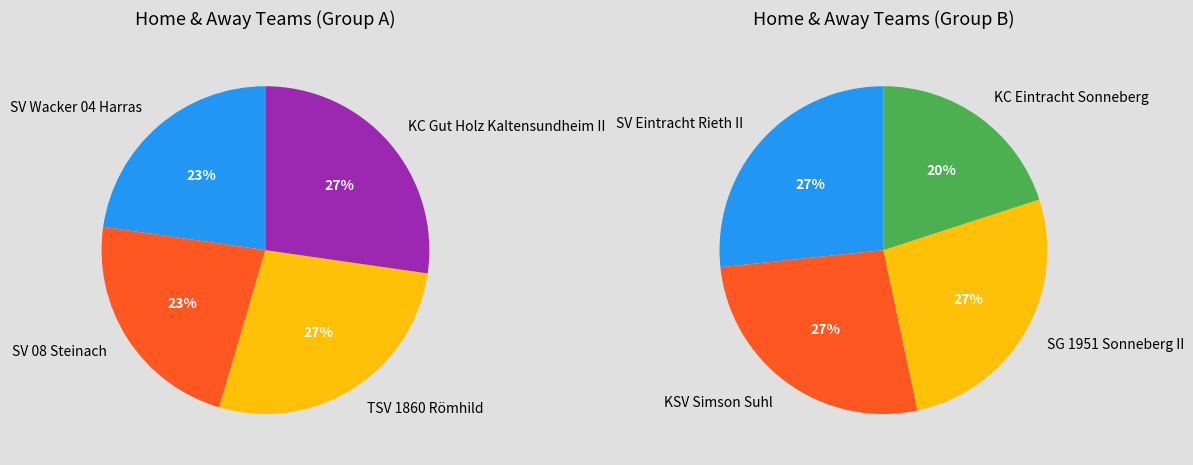

Which category has the biggest portion of the pie?

TSV 1860 Römhild